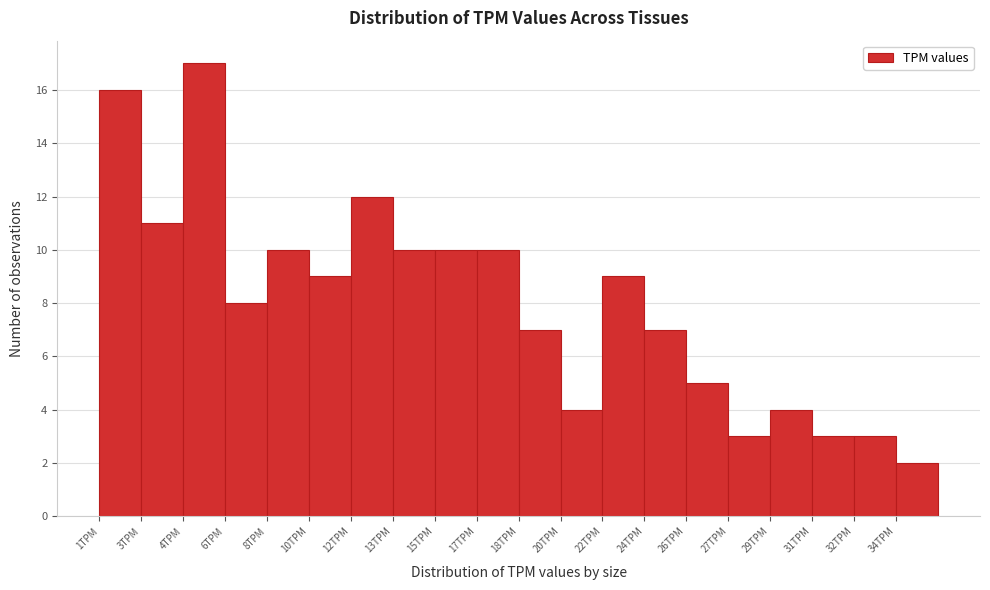

Reading left to right, transcribe all the data shown in this chart.

1TPM=16	3TPM=11	4TPM=17	6TPM=8	8TPM=10	10TPM=9	12TPM=12	13TPM=10	15TPM=10	17TPM=10	18TPM=7	20TPM=4	22TPM=9	24TPM=7	26TPM=5	27TPM=3	29TPM=4	31TPM=3	32TPM=3	34TPM=2